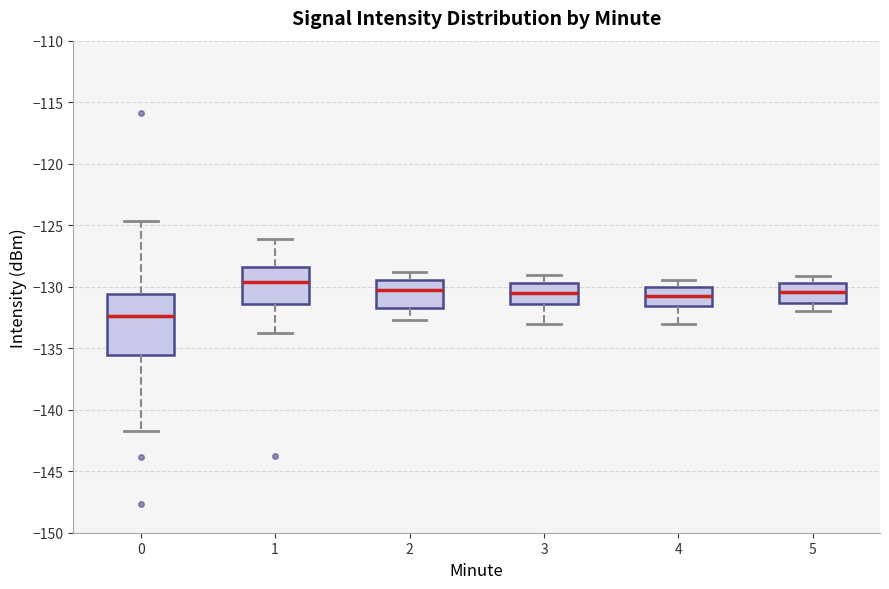

Which box's median line is the lowest?

0